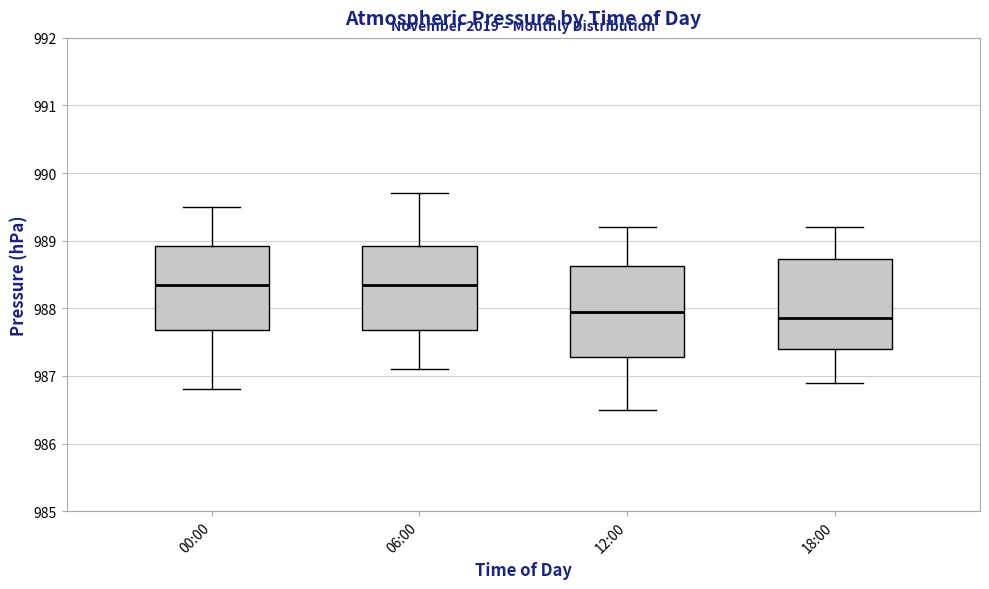

Reading left to right, transcribe this box plot: for each box, give where its median line is, the range the box spans, and where its two whiskers end, as read against the y-axis. The values are not printed on the chart, so give them approximately, as read against the axis.

00:00: median 988.4, box 987.7 to 988.9, whiskers 986.8 to 989.5
06:00: median 988.4, box 987.7 to 988.9, whiskers 987.1 to 989.7
12:00: median 988.0, box 987.3 to 988.6, whiskers 986.5 to 989.2
18:00: median 987.9, box 987.4 to 988.7, whiskers 986.9 to 989.2